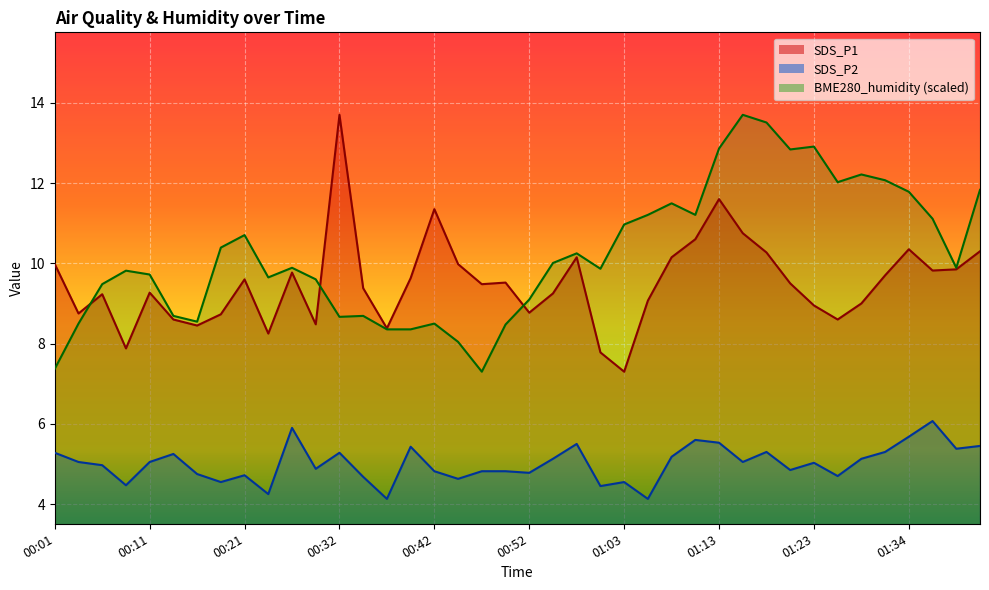

Which label corresponds to the largest value in the chart?

00:32